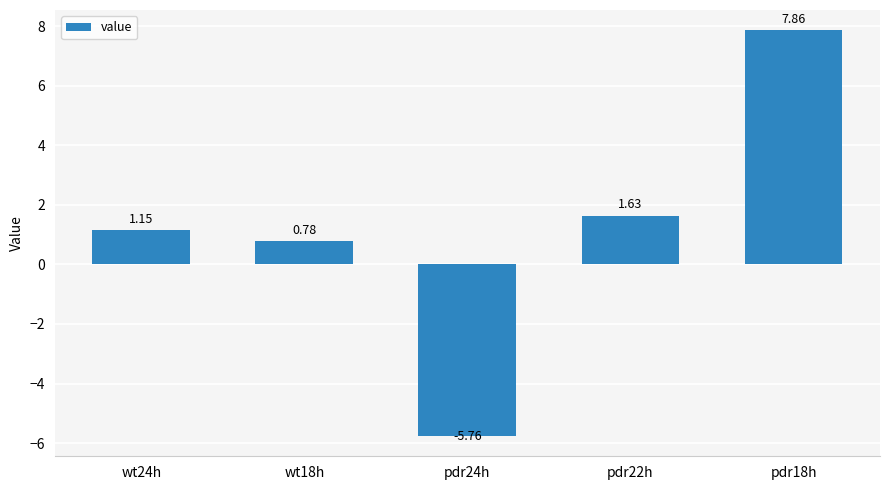

Where does the data first go above 1?

wt24h